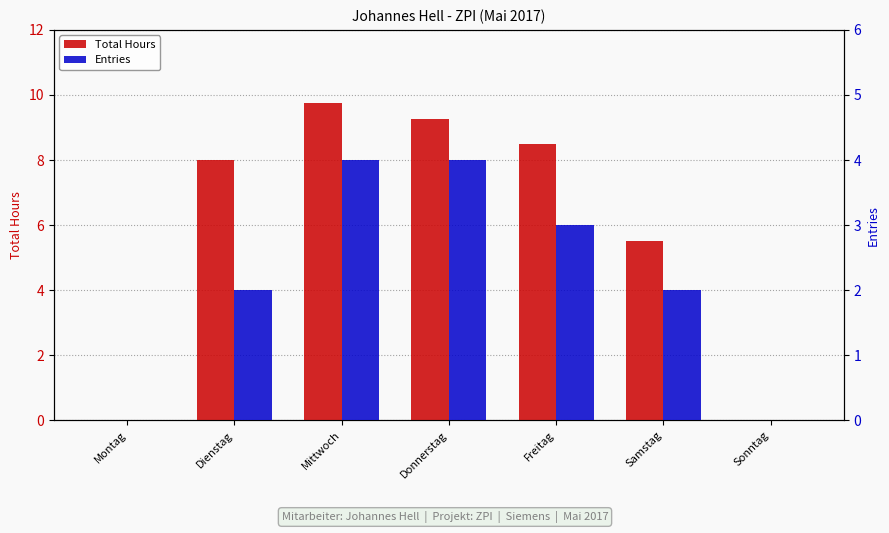

Rank the series by their maximum value, from lowest to highest.

Entries, Total Hours